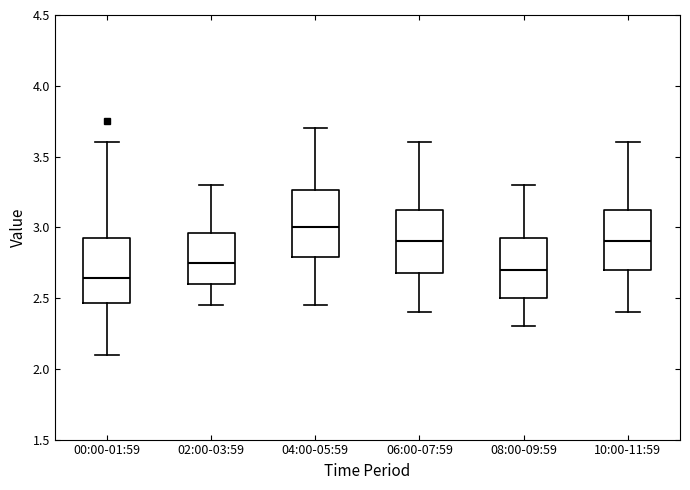

Which box's median line is the highest?

04:00-05:59